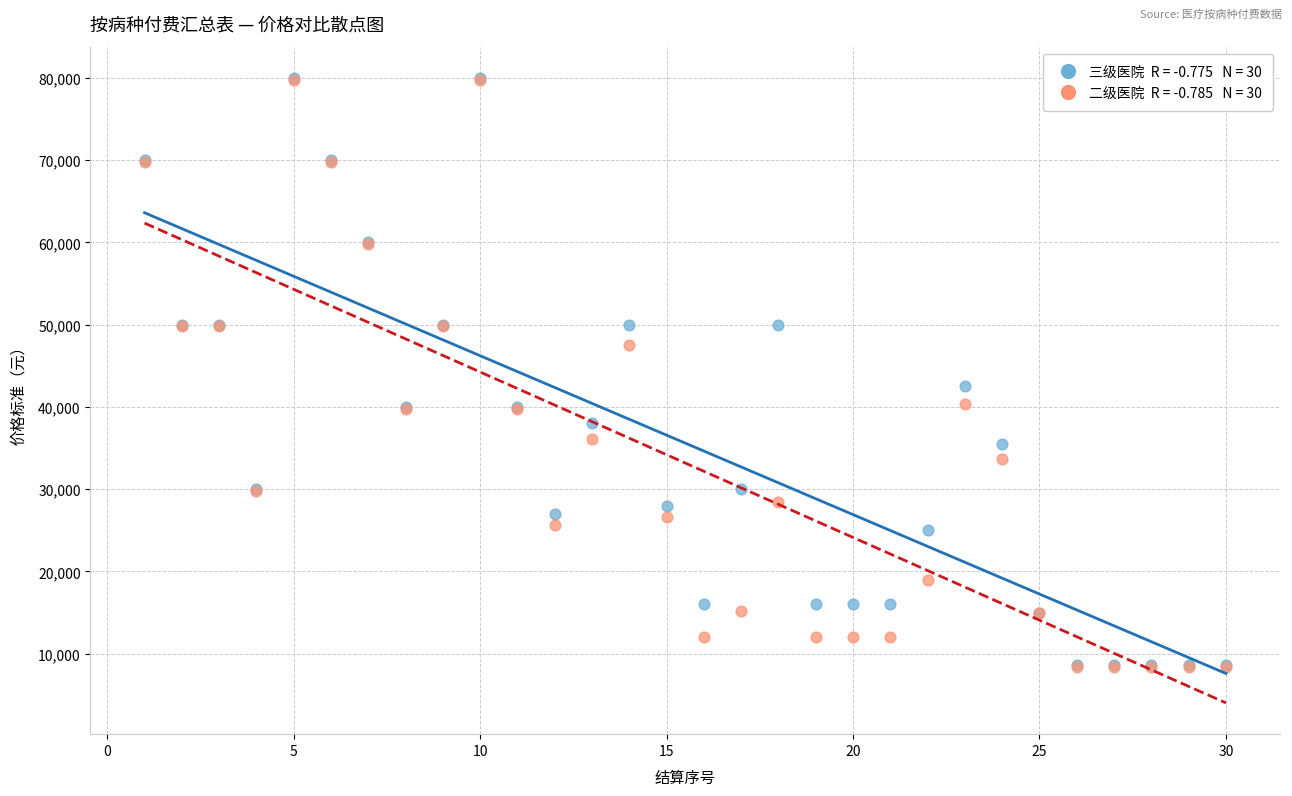

Across all series, what Y value is closest to 44200?

42500